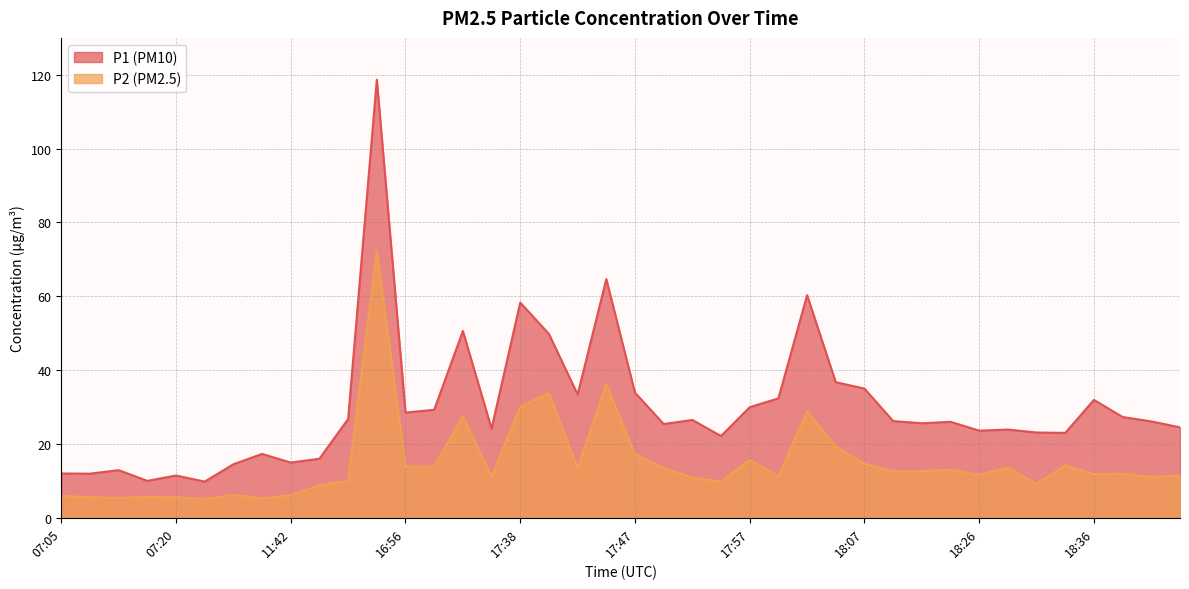

Does the chart display data point markers on the line(s)?

No